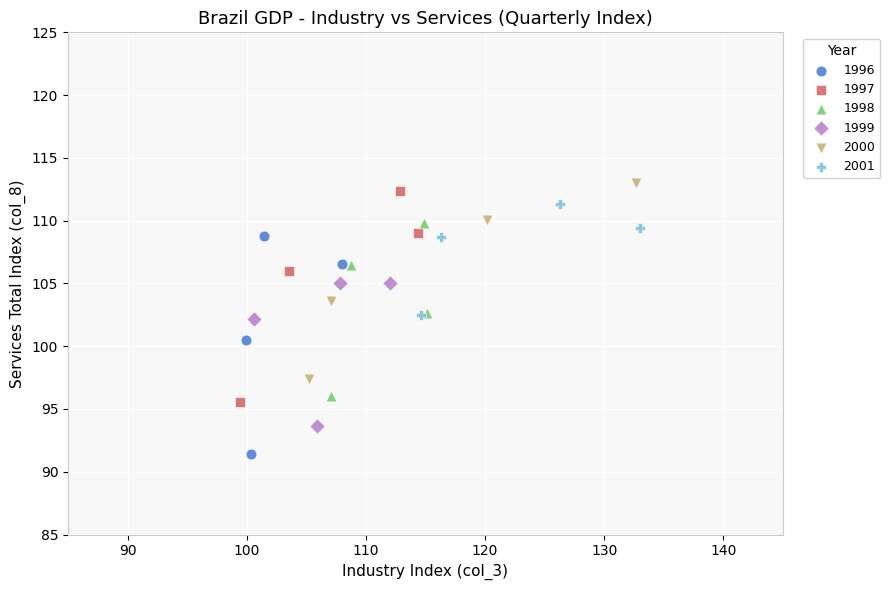

Which series contains the lowest Y value?

1996